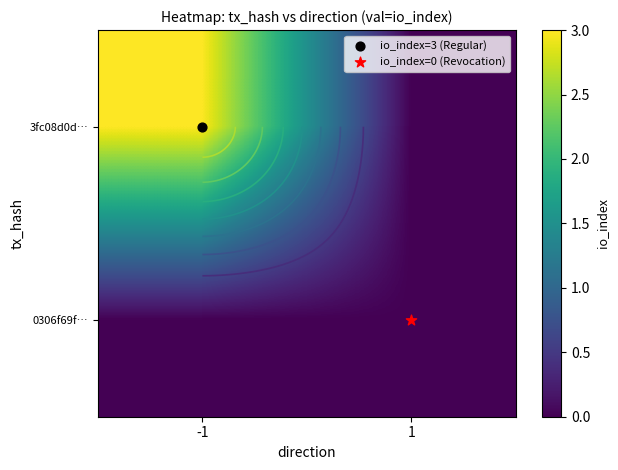

Which has a higher value, -1 or 1?

-1